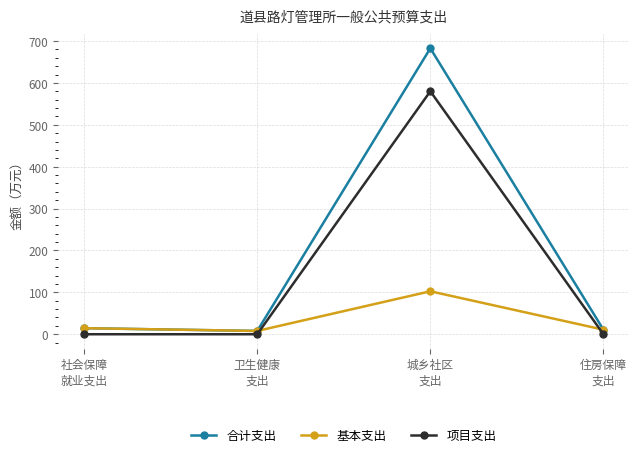

How many times do 基本支出 and 项目支出 cross each other?

2